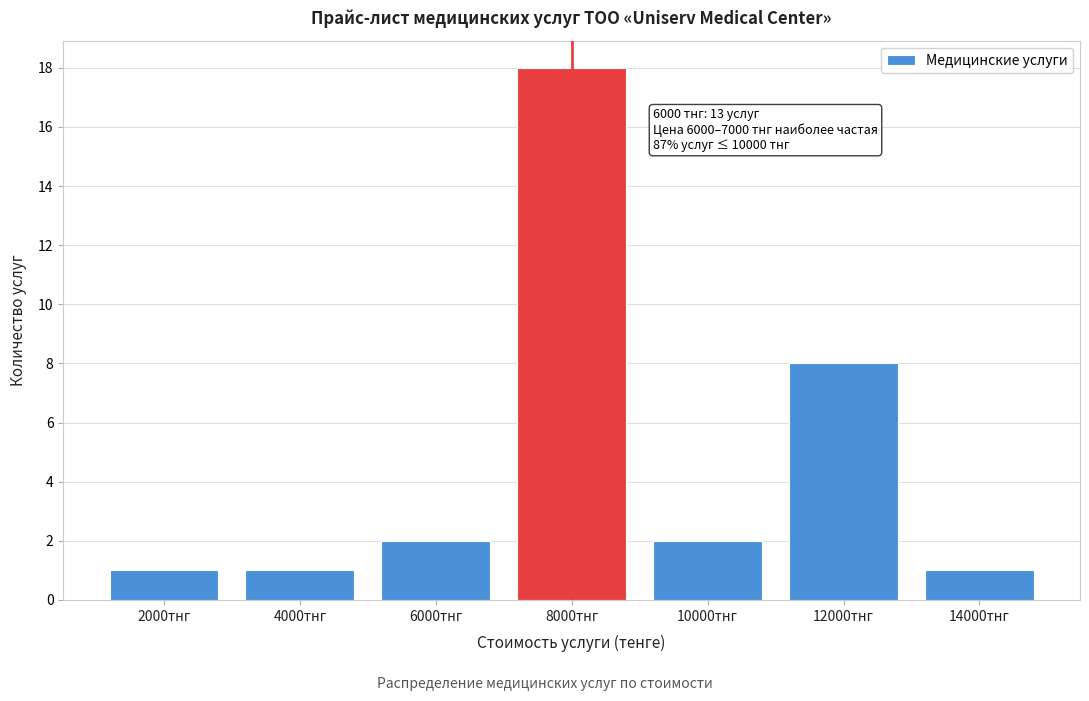

Reading left to right, list all the values displayed in this chart.

1	1	2	18	2	8	1